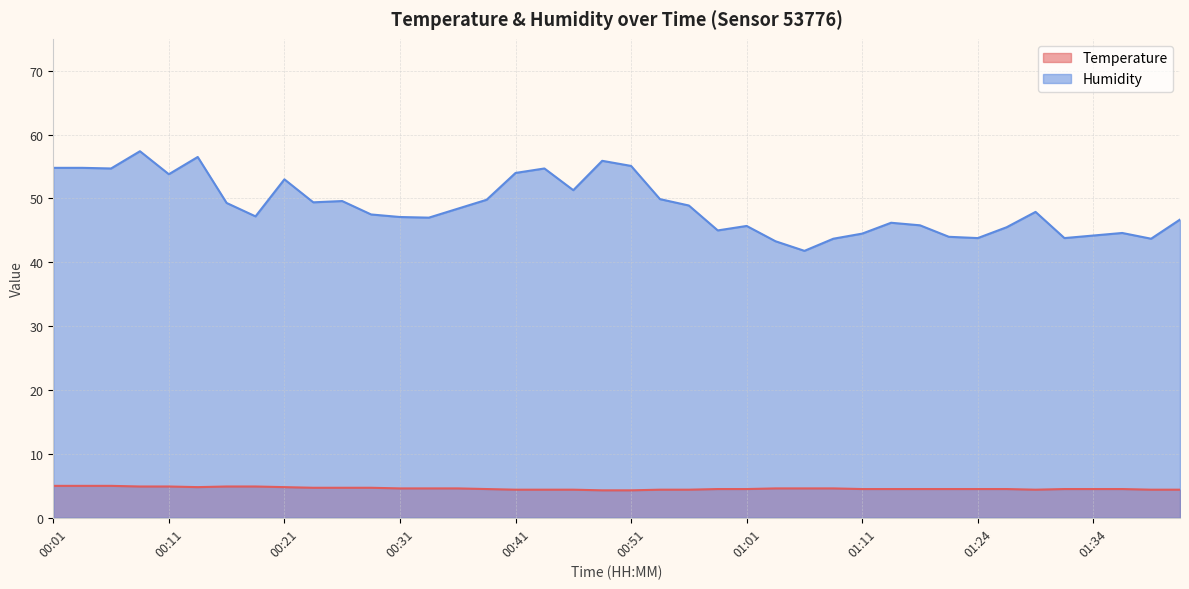

What is the difference between the highest and lowest values at 00:18?

42.3